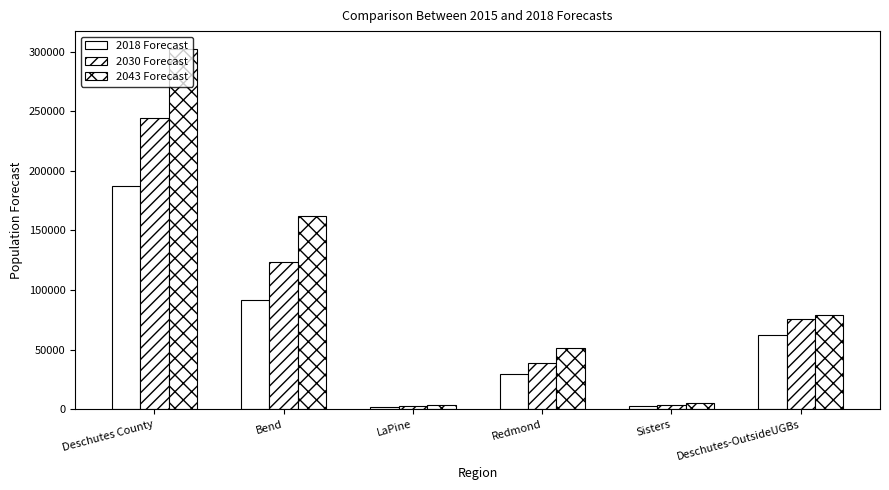

List the series in order of their peak value, highest first.

2043 Forecast, 2030 Forecast, 2018 Forecast